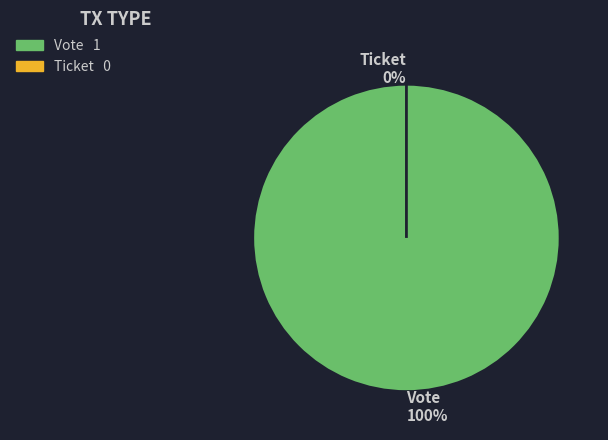

Which slice is the largest?

Vote